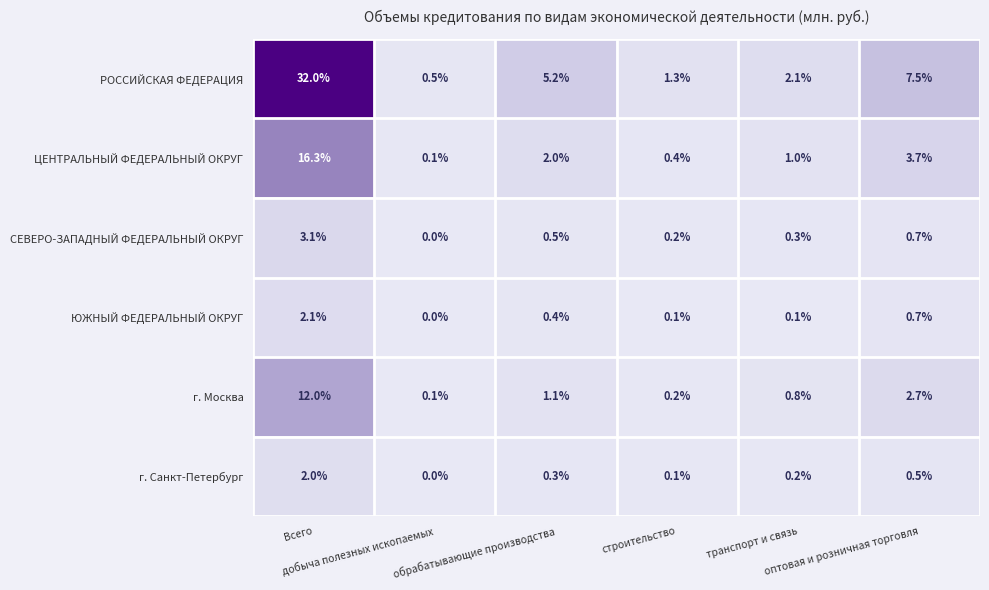

What is the maximum value shown in the chart?

32.0